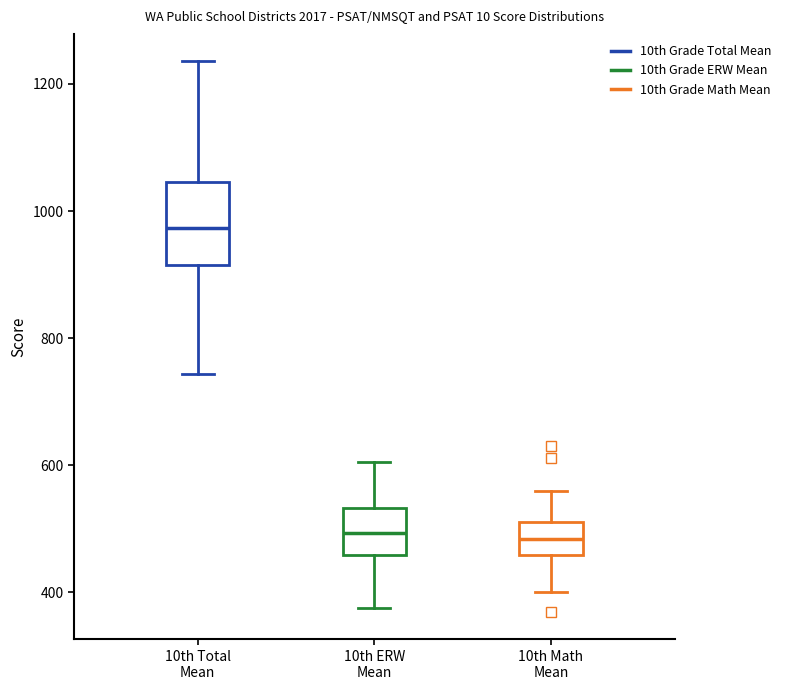

Comparing the boxes themselves (not the whiskers), which one is the tallest?

10th Total Mean